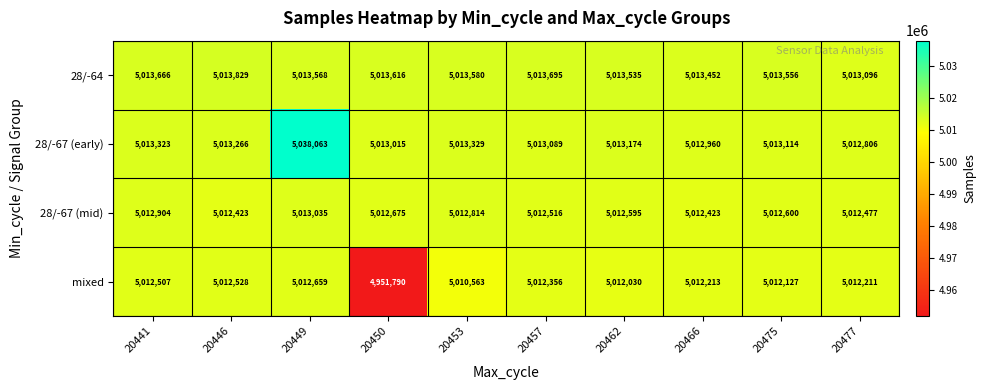

What is the difference between the maximum and minimum values in the 28/-67 (mid) series?

612